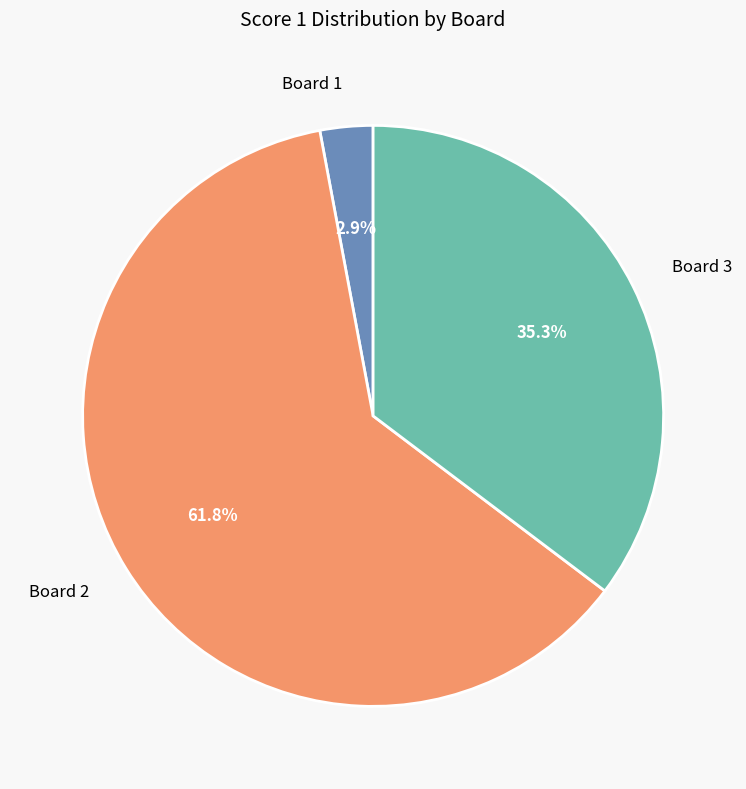

Count the number of slices in the pie.

3